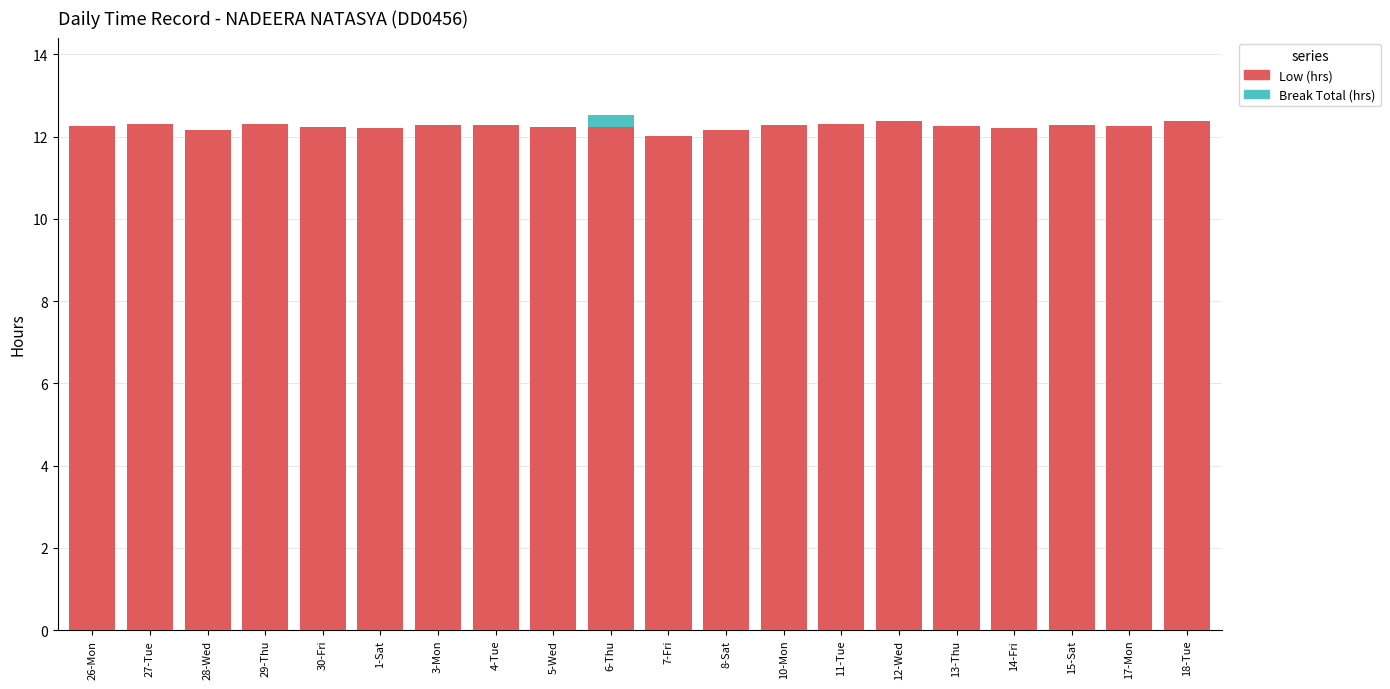

The Low (hrs) series shows 19.1 at 18-Tue. True or false?

False